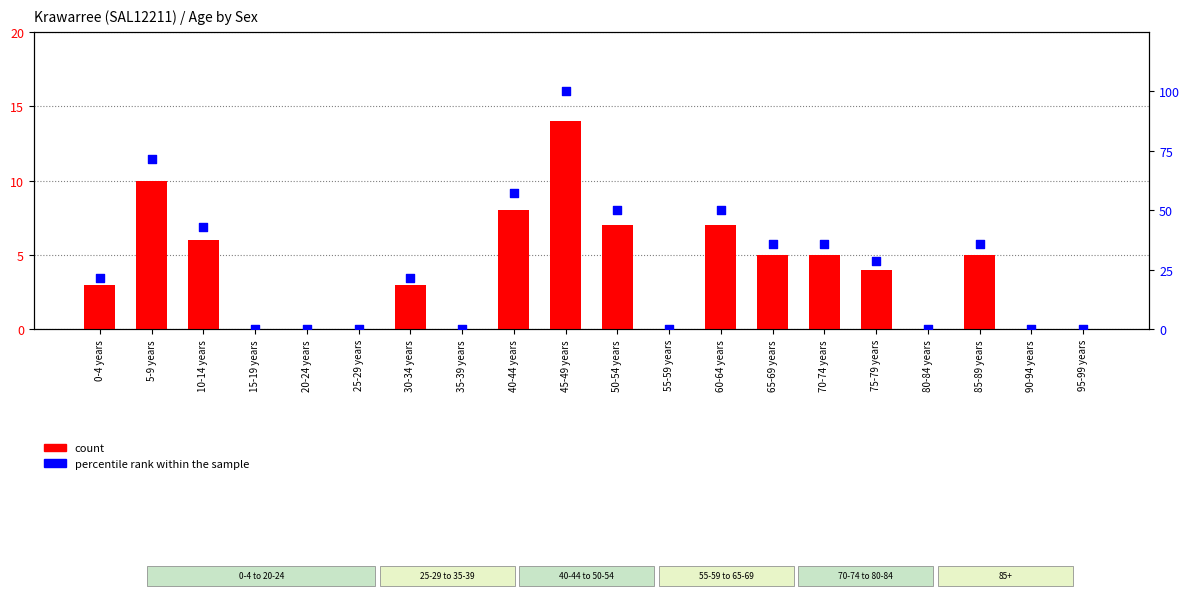

At how many categories does at least one series exceed 76?

1